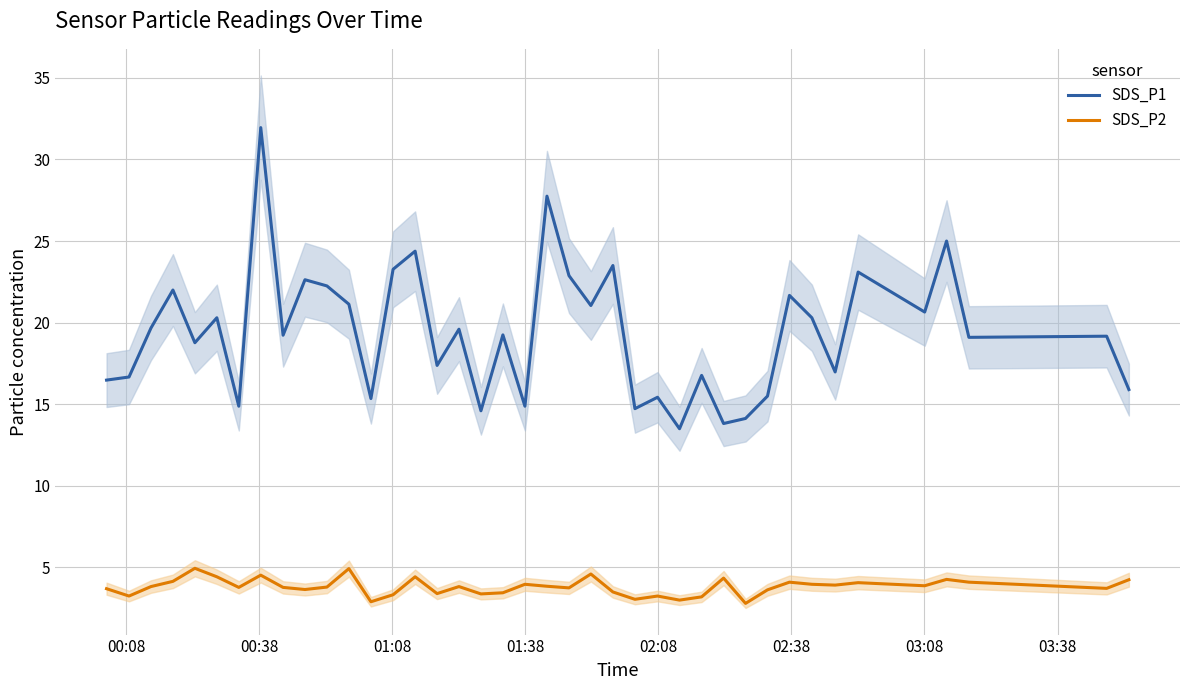

True or false: SDS_P2 and SDS_P1 cross at least once.

False